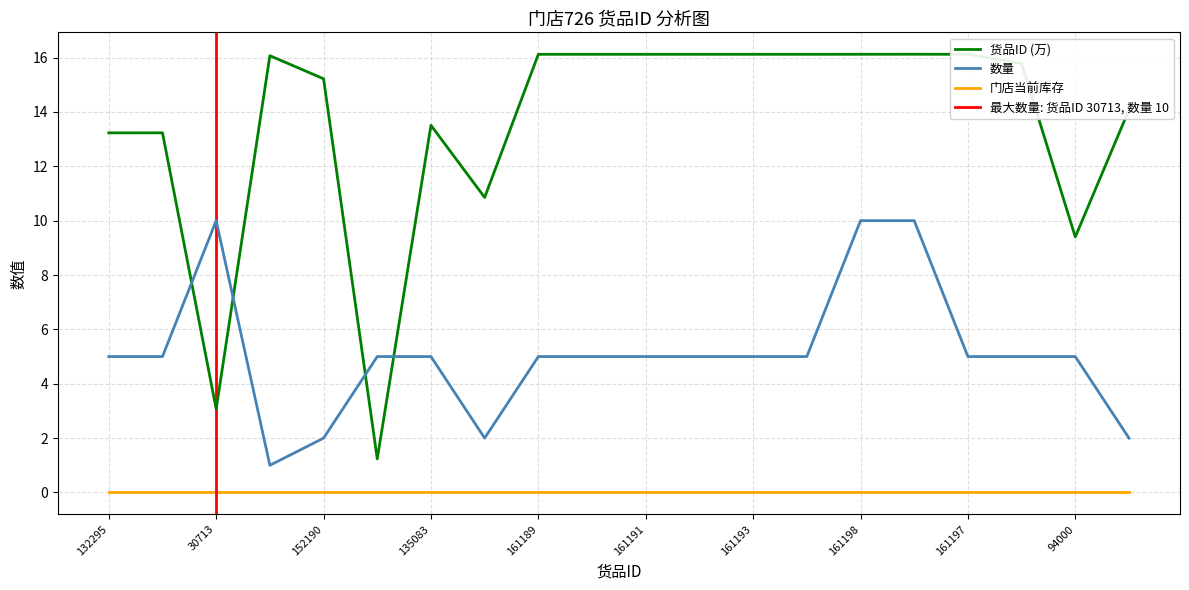

Which series has the widest spread of values?

货品ID